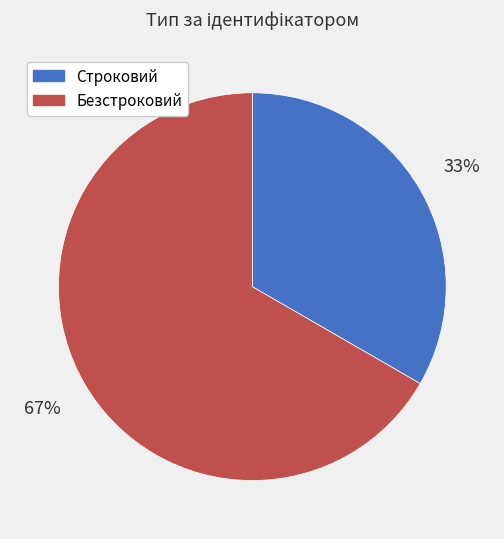

To the nearest percent, what portion does Строковий represent?

33%